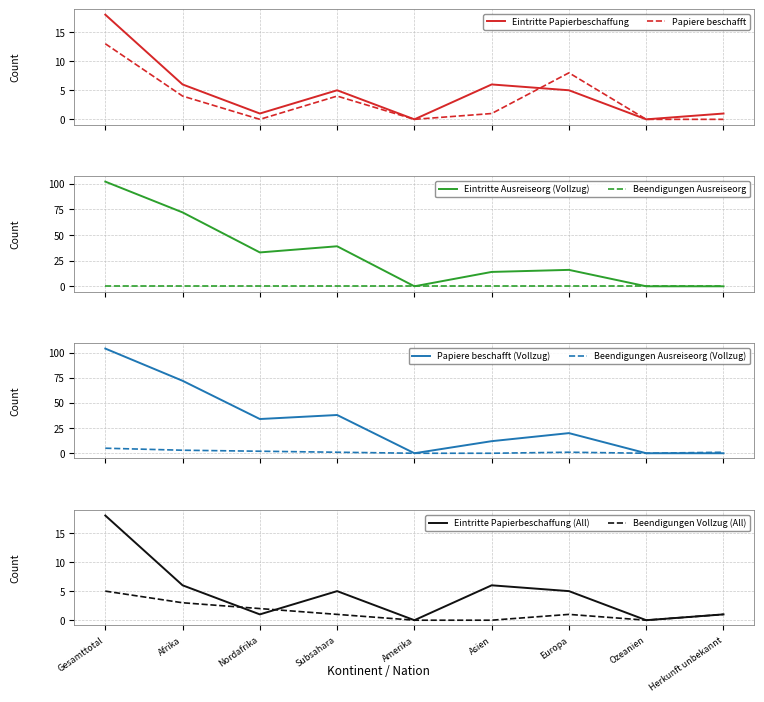

Which has a higher value, Europa or Subsahara?

Europa